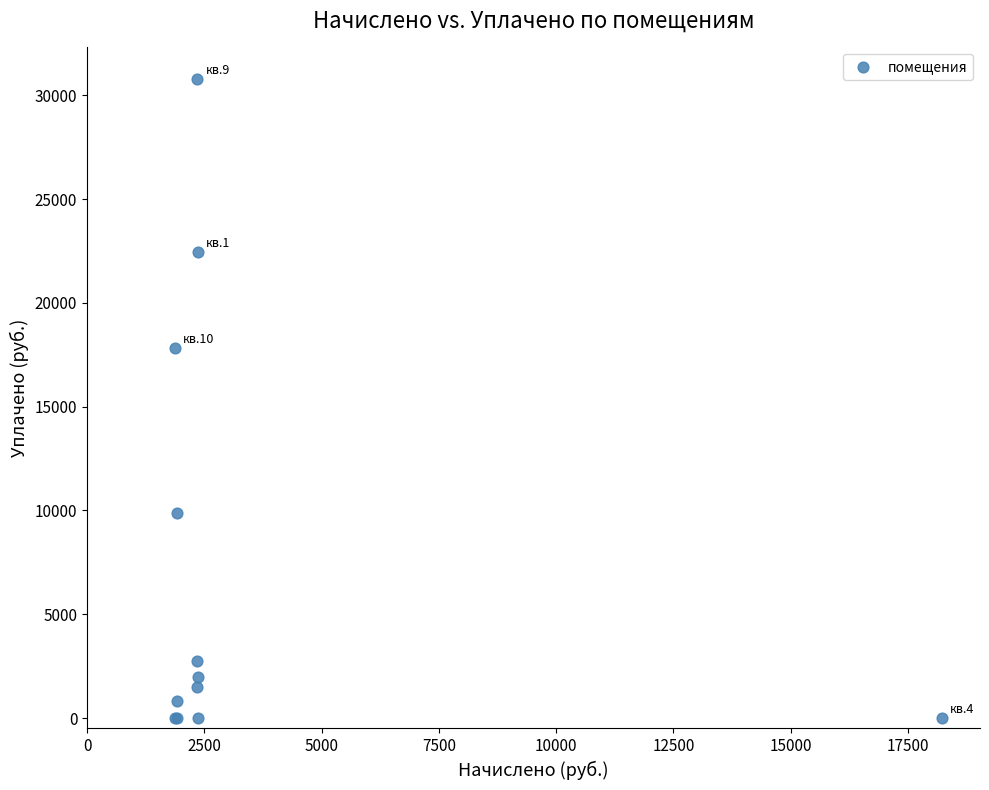

What Y value in the scatter plot is closest to 15383?

17806.8